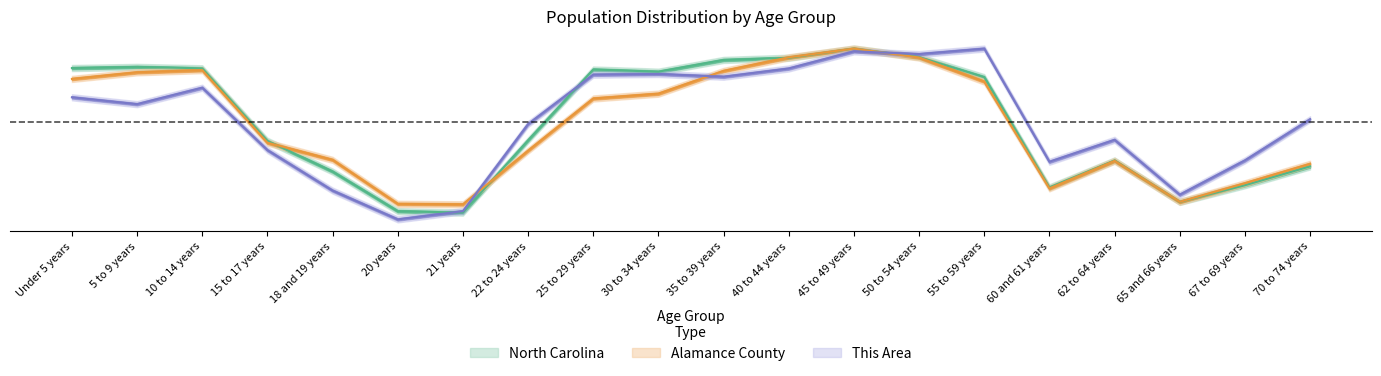

What is the difference between the second highest and second lowest values in the Alamance County series?

0.7